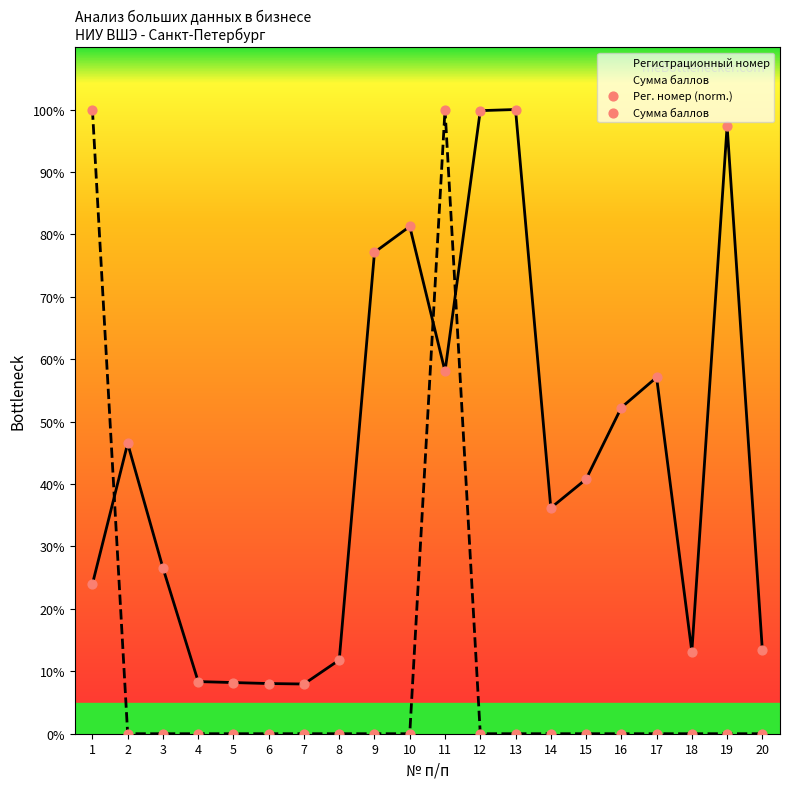

What is the total value across all series at 5?

8.2